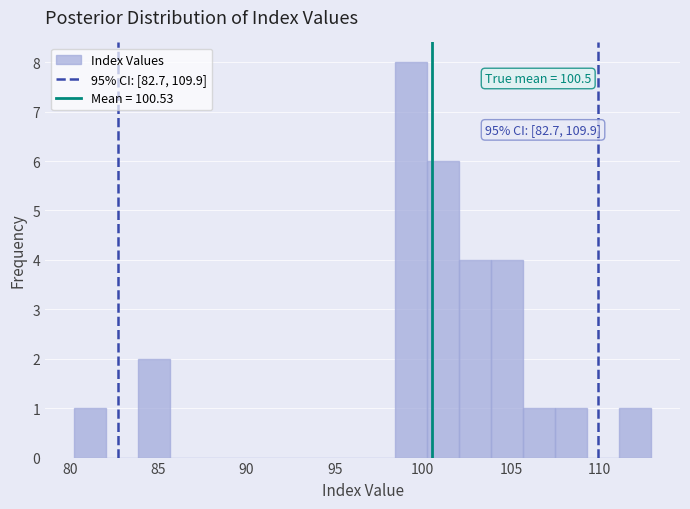

Read against the x-axis, roughly where is the centre of the tallest bar?

99.5